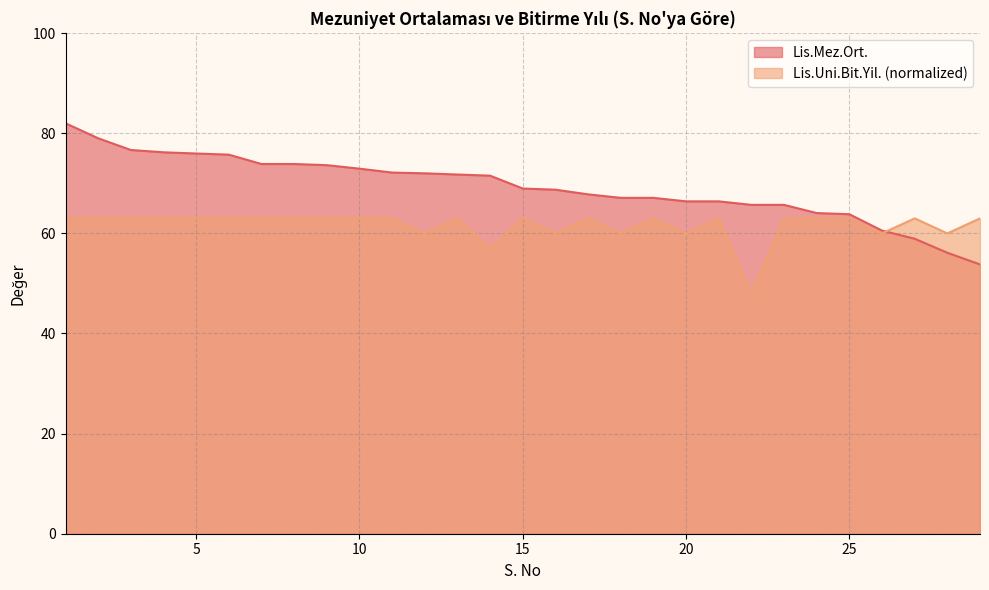

What is the value of the Lis.Uni.Bit.Yil. point at the 20th from the left?

60.0